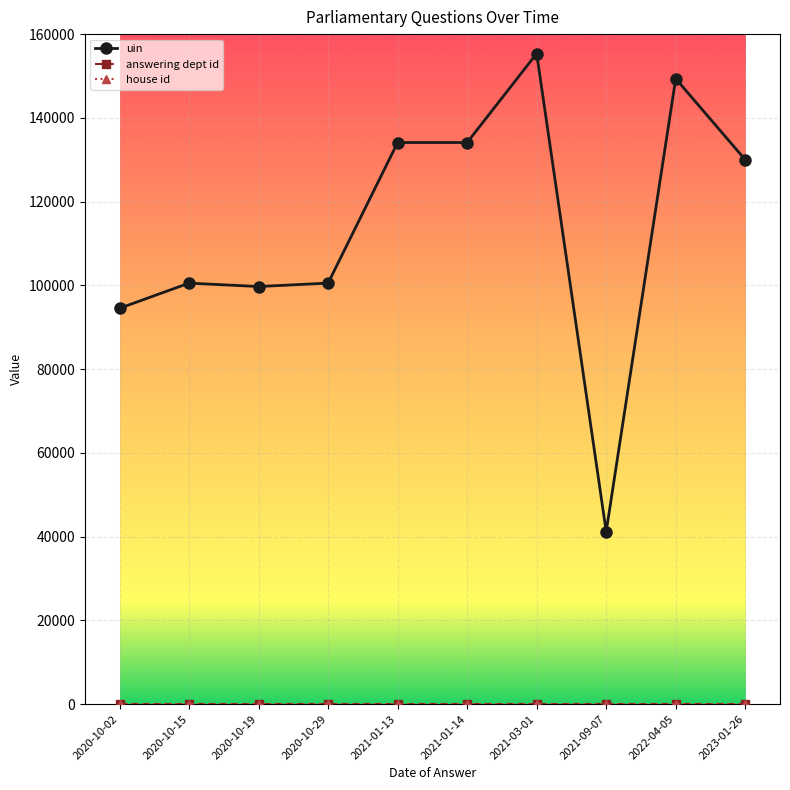

Which series changed the most between 2021-09-07 and 2023-01-26?

uin